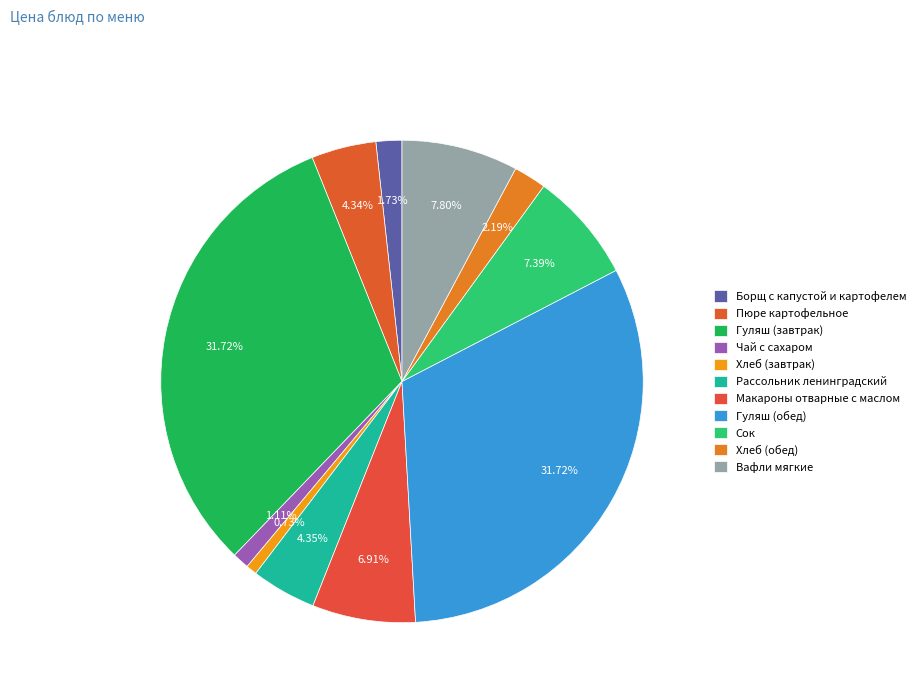

What is the ratio of the value at Гуляш (обед) to the value at Вафли мягкие?

4.1